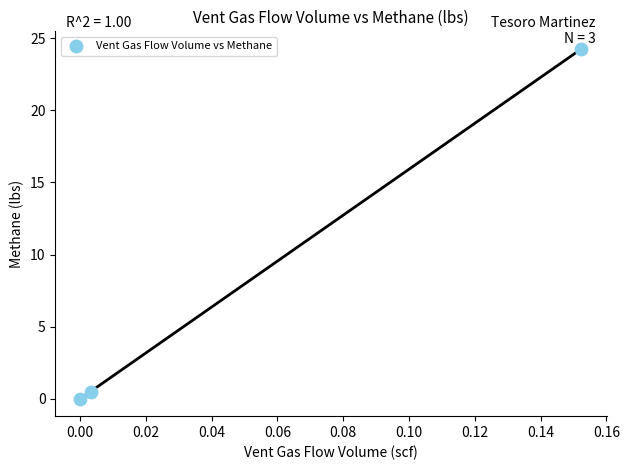

What is the average Y value?

8.3